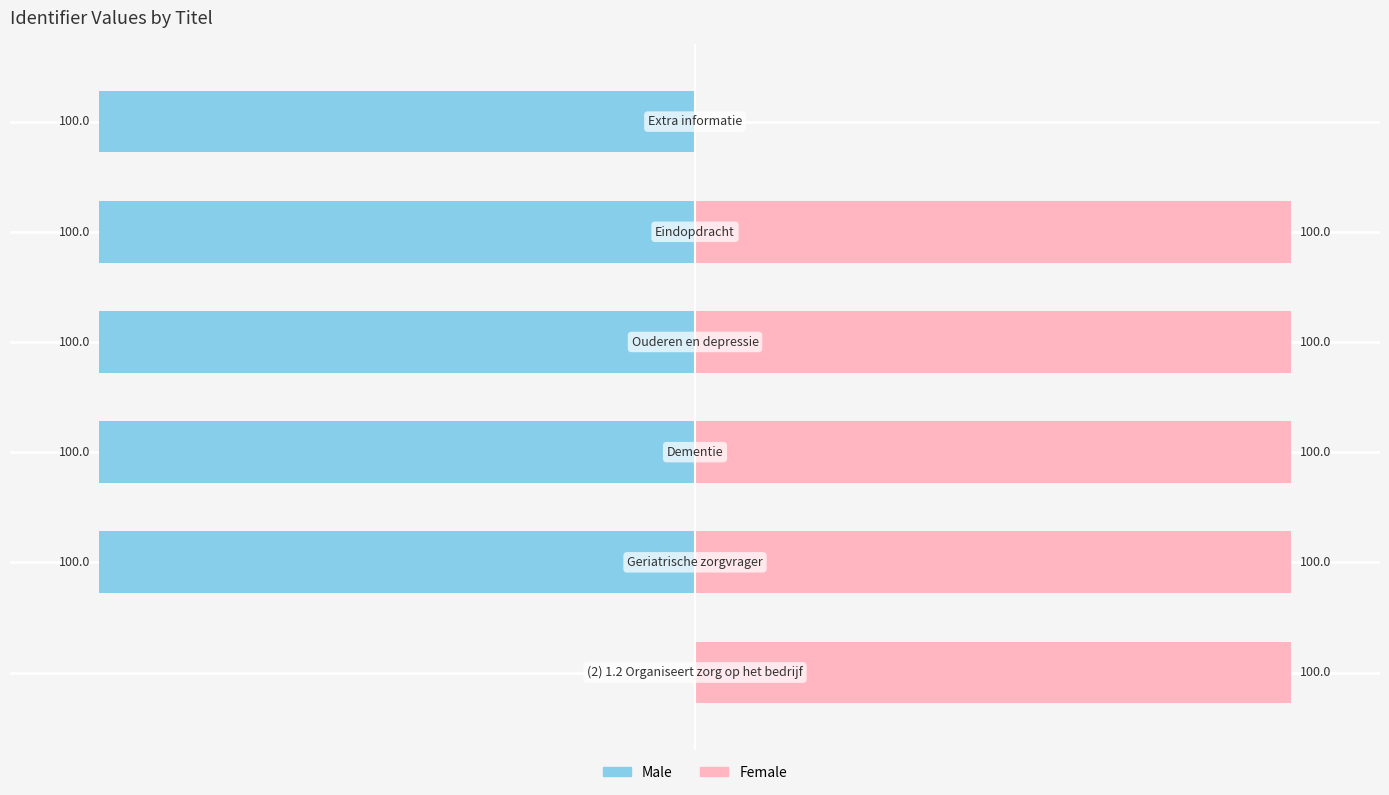

Reading left to right, what are all the values shown in this chart?

Male: −150=0.0	−100=-100.0	−50=-100.0	0=-100.0	50=-100.0	100=-100.0
Female: −150=100.0	−100=100.0	−50=100.0	0=100.0	50=100.0	100=0.0